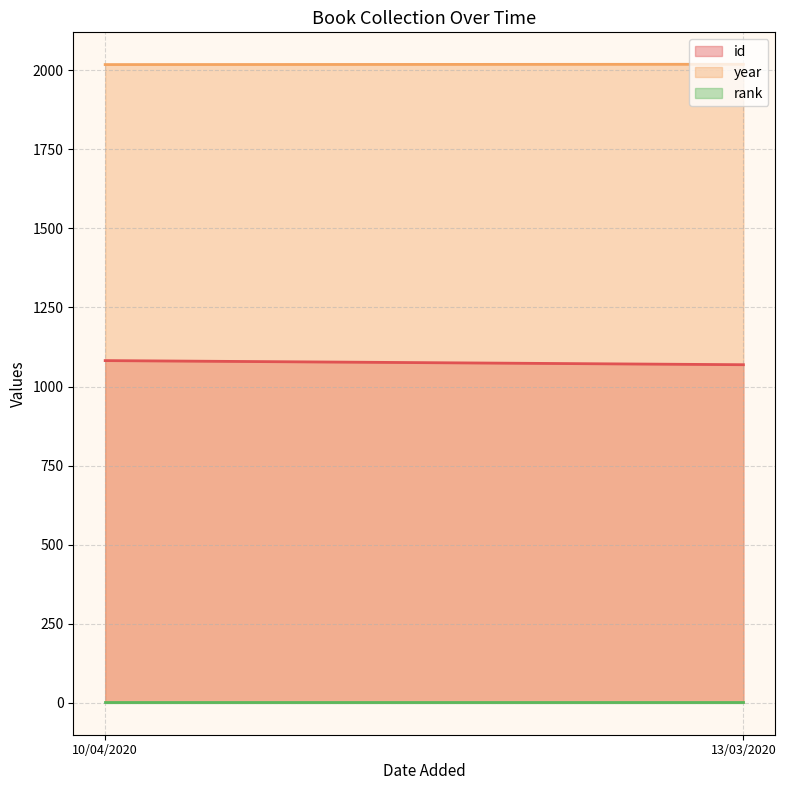

The value of year at 10/04/2020 is 2018. True or false?

True